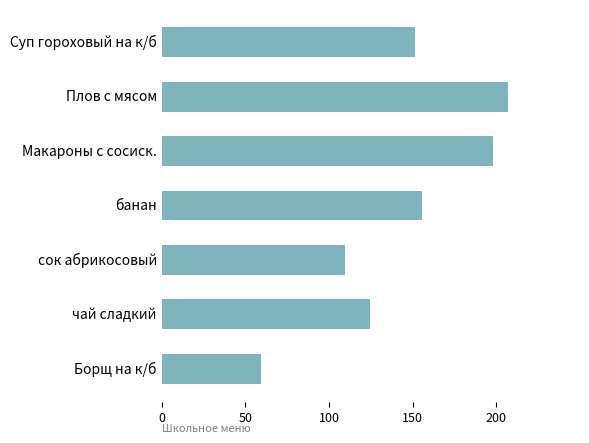

Rank the categories by value from highest to lowest.

Плов с мясом, Макароны с сосиск., банан, Суп гороховый на к/б, чай сладкий, сок абрикосовый, Борщ на к/б